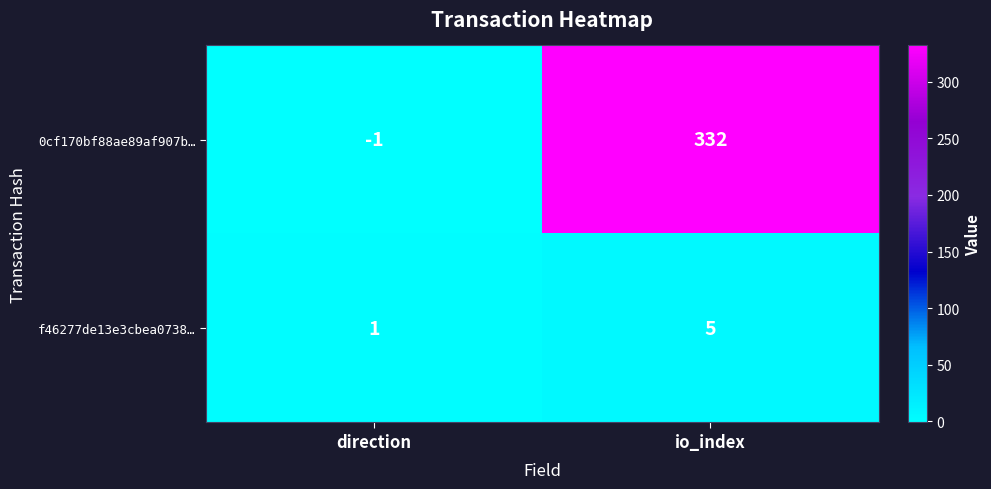

At which label is f46277de13e3cbea0738… closest to 3?

direction